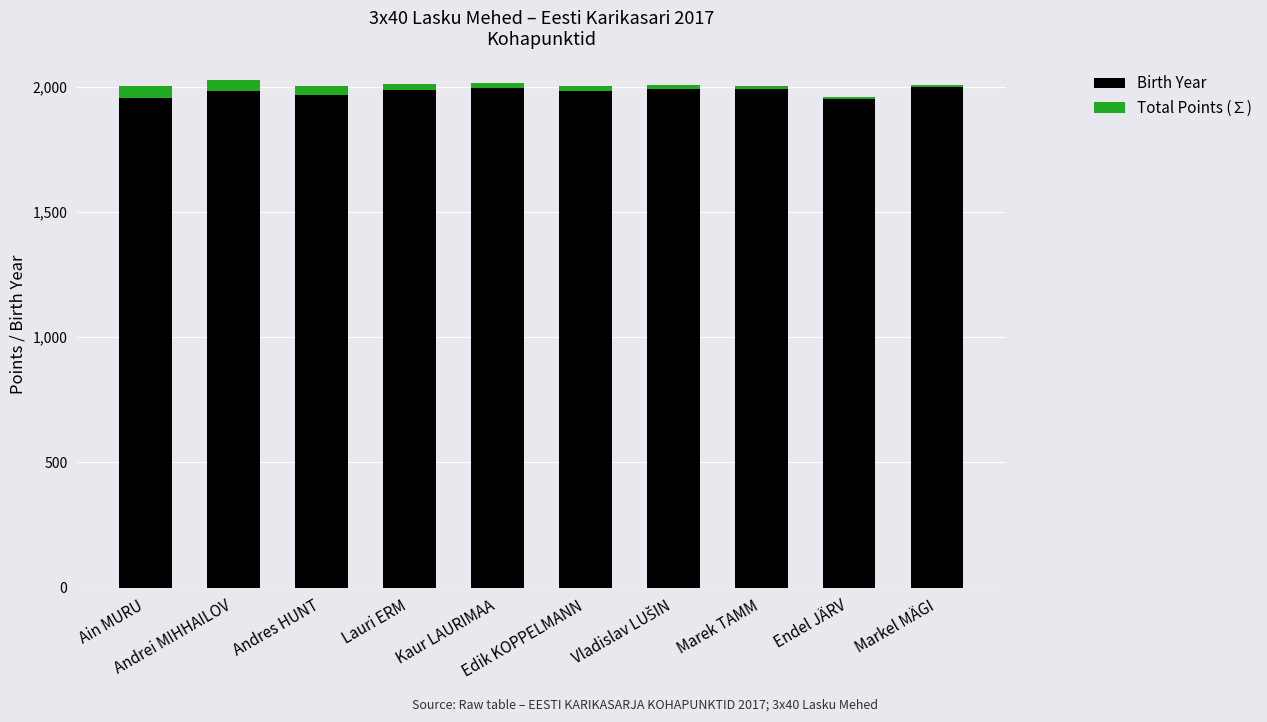

What is the sum of all Birth Year values?

19803